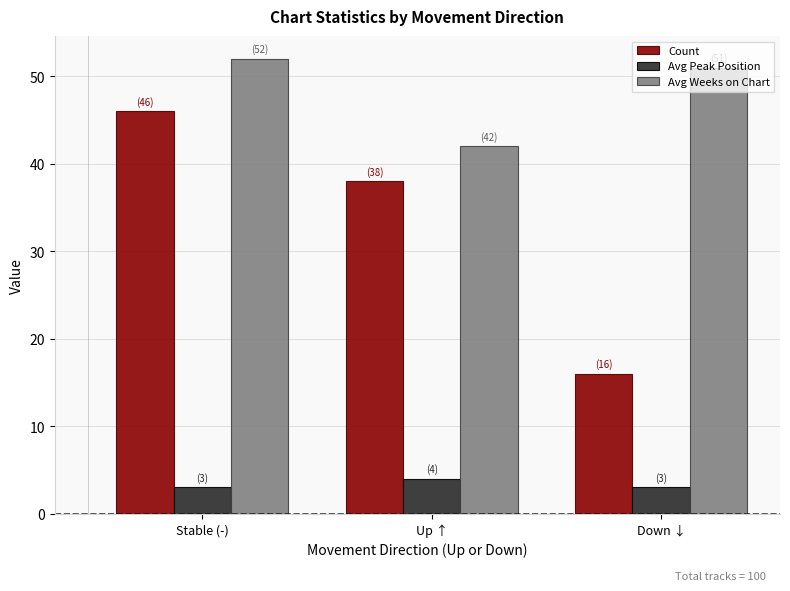

List the series in order of their overall mean, lowest first.

Avg Peak Position, Count, Avg Weeks on Chart